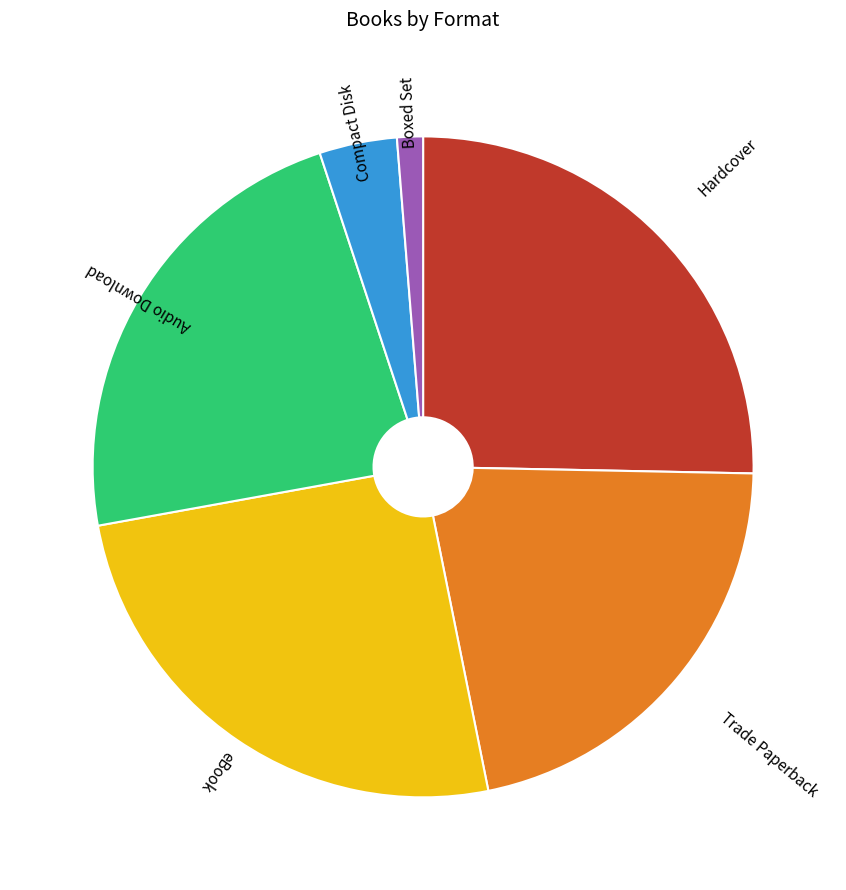

Does any single category account for the majority?

No